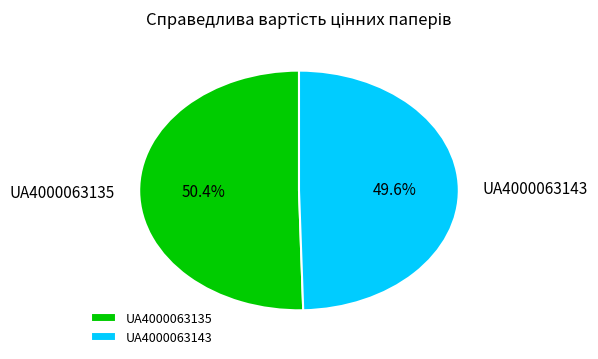

Which category has the smallest portion of the pie?

UA4000063143